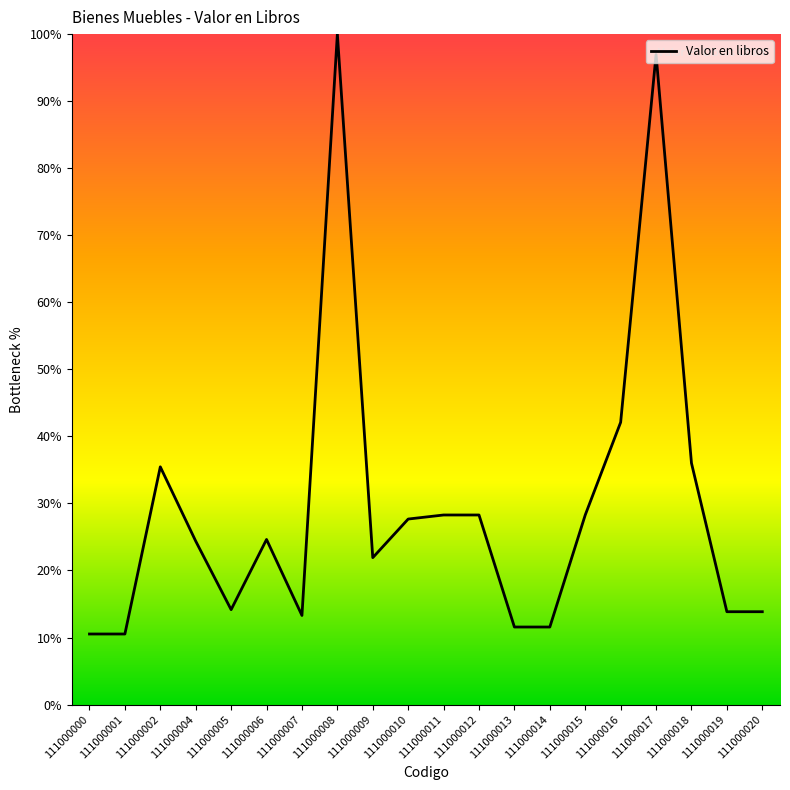

The value at 111000005 is 22.9. True or false?

False